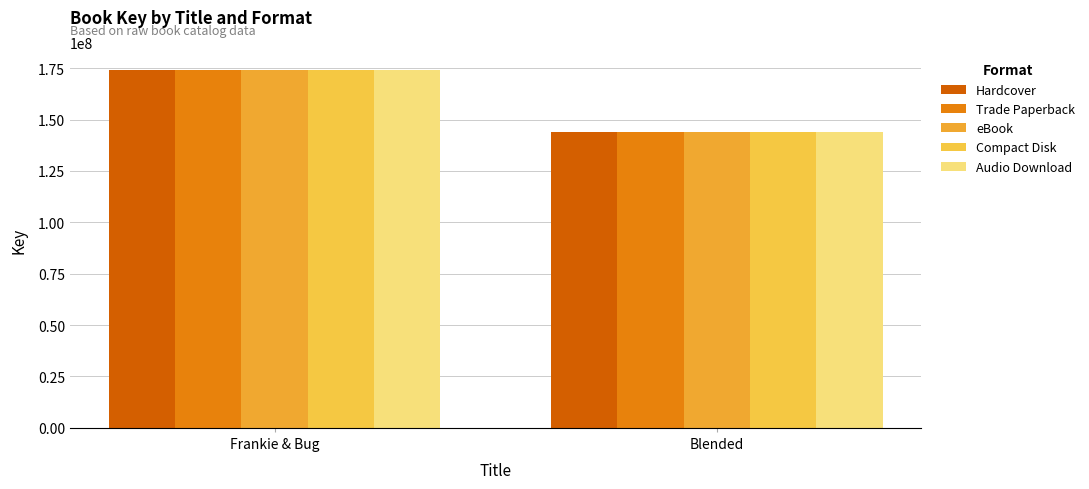

What is the total value across all series at Frankie & Bug?

870625650